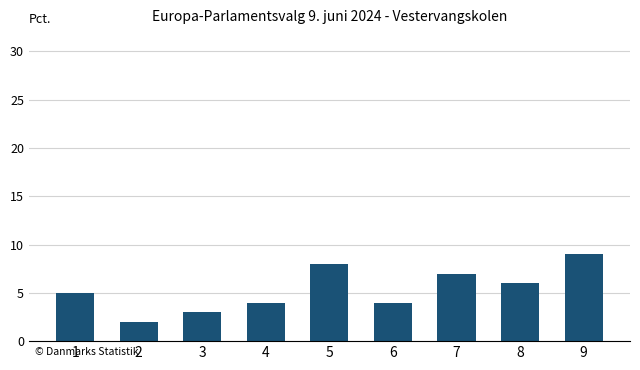

Does the chart contain stacked bars?

No